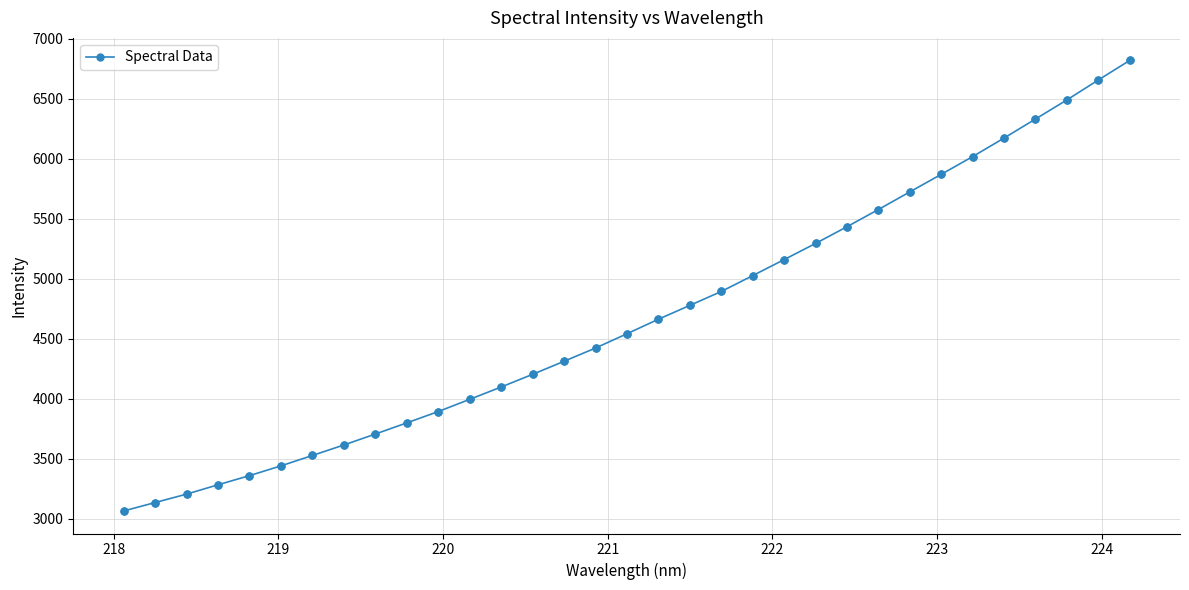

What is the value of the 29th point from the left?

6171.8